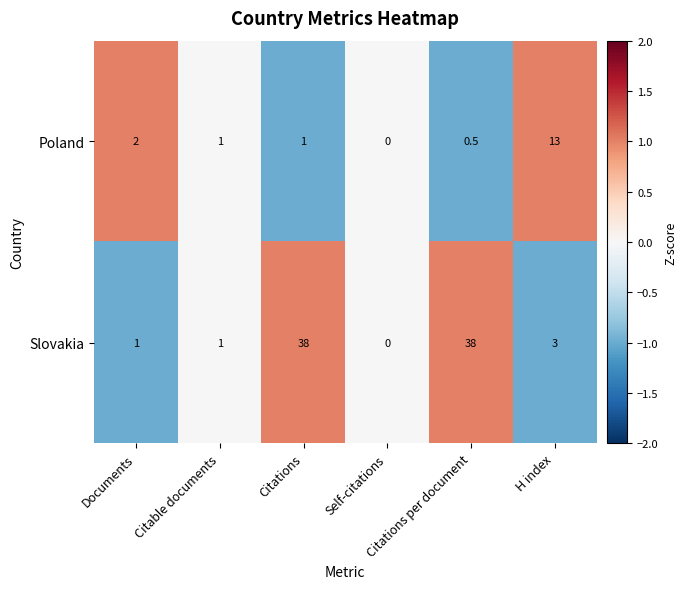

List the series in order of their peak value, highest first.

Slovakia, Poland